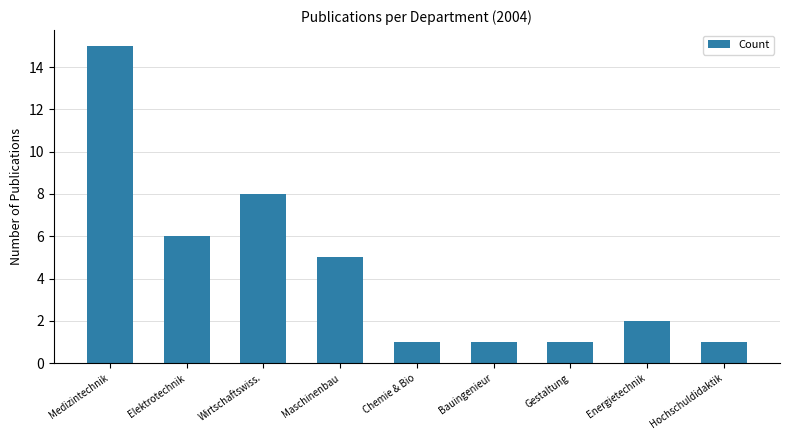

What is the smallest value displayed?

1